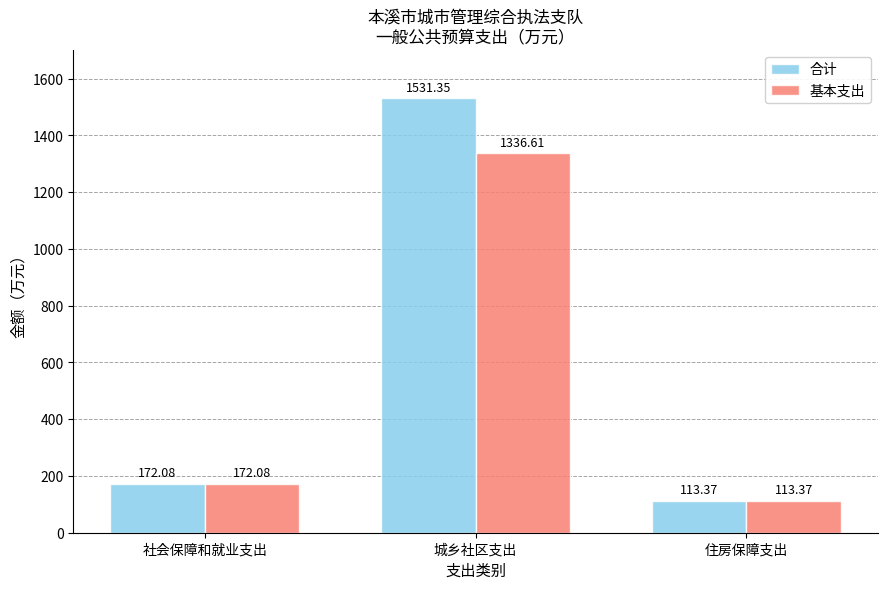

What are all the series names shown in the legend?

合计, 基本支出